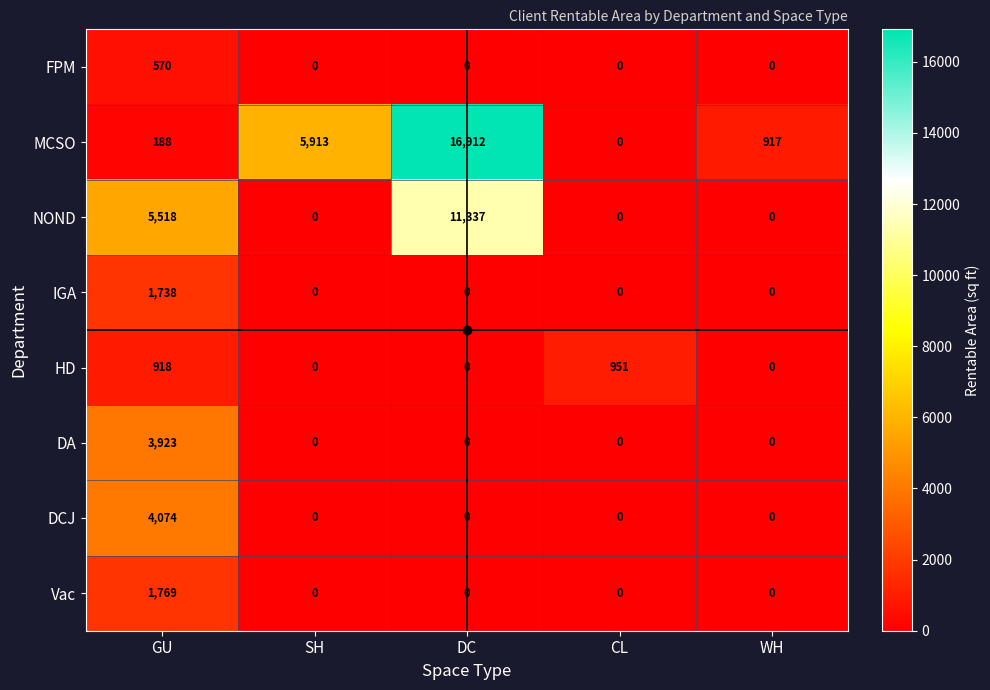

At which category is the sum across all series the highest?

DC